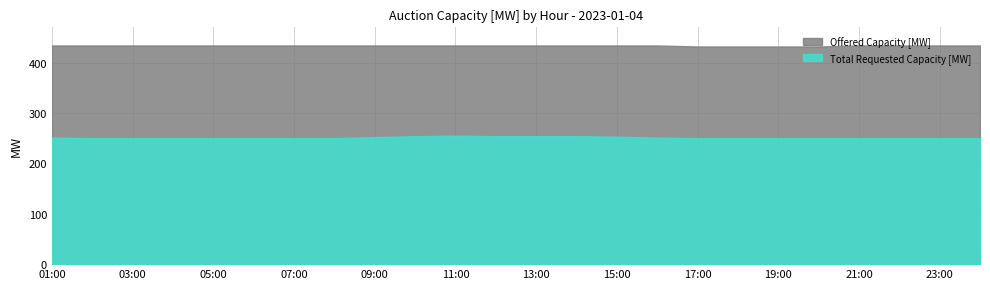

Does the chart have visible grid lines?

Yes